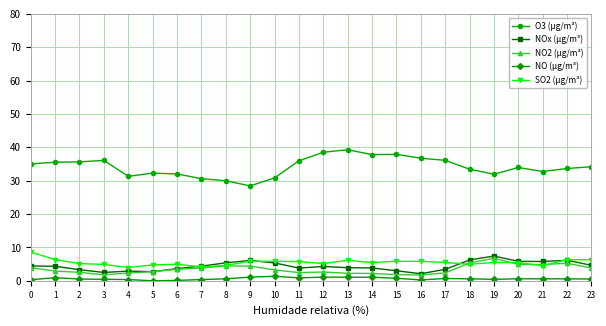

Which series has the largest total across all categories?

O3 (µg/m³)